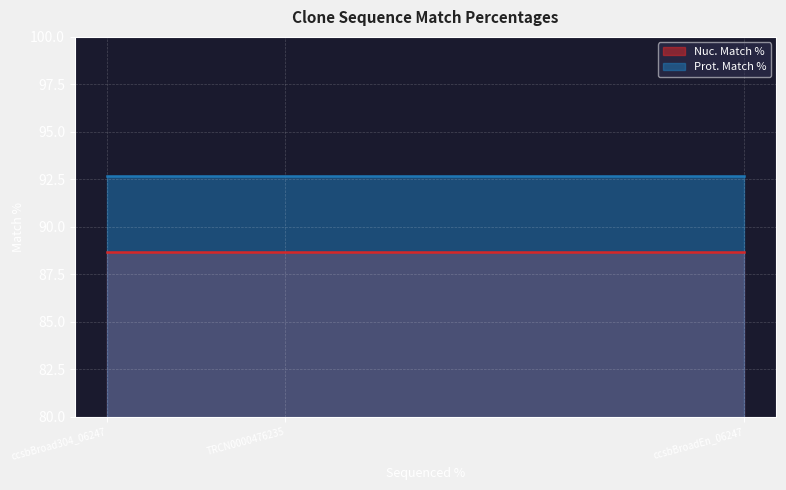

What is the average value of the Nuc. Match % series?

88.7